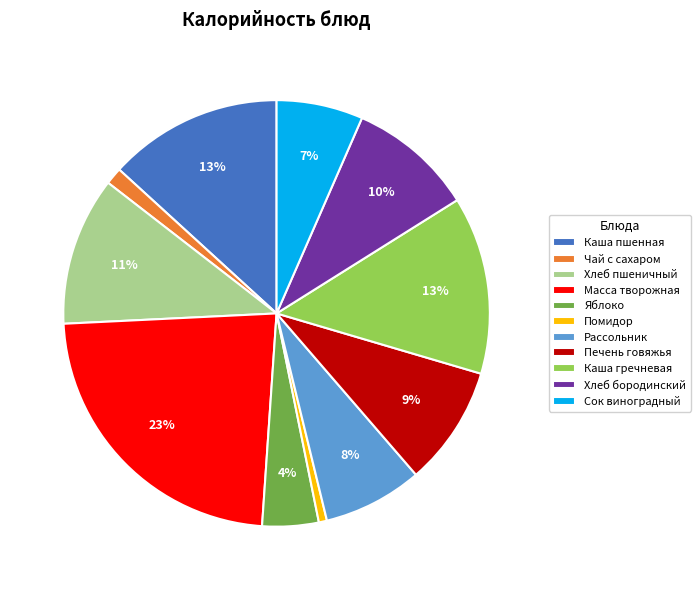

Which slice is the largest?

Масса творожная